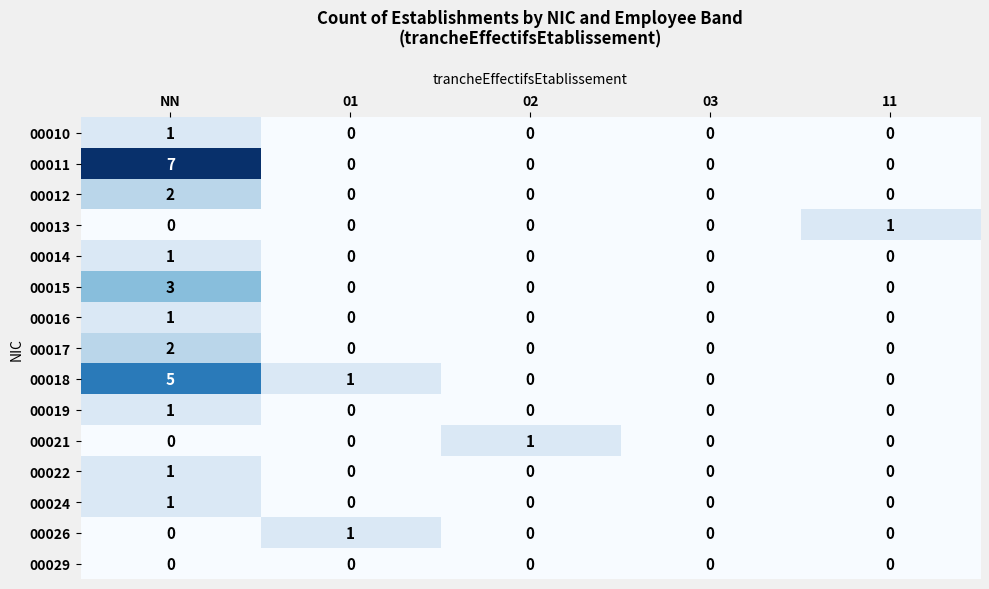

Which series has the largest total across all categories?

00011